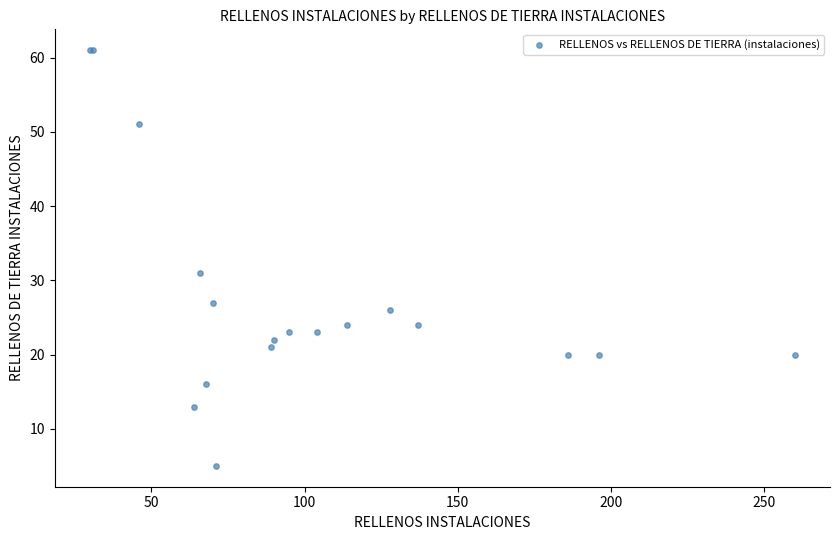

What Y value in the scatter plot is closest to 33?

31